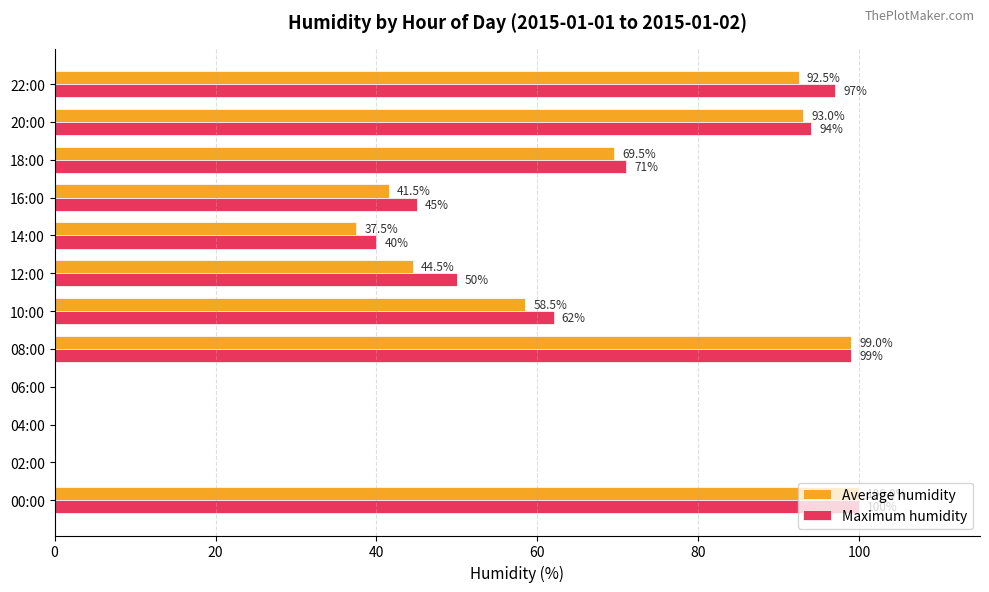

How many distinct data groups are displayed?

2